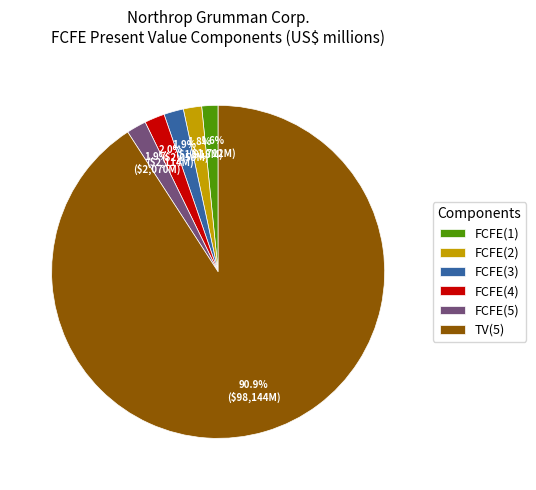

Is TV(5) the majority of the pie?

Yes